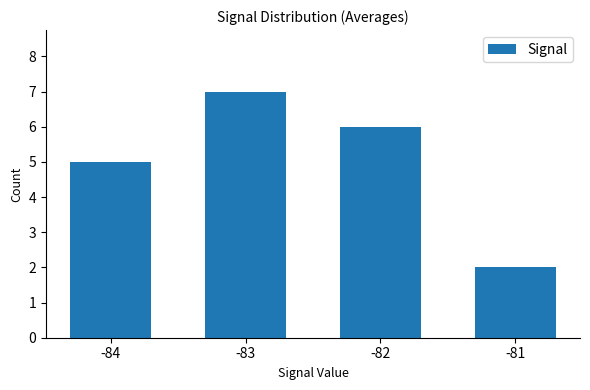

What is the greatest value displayed?

7